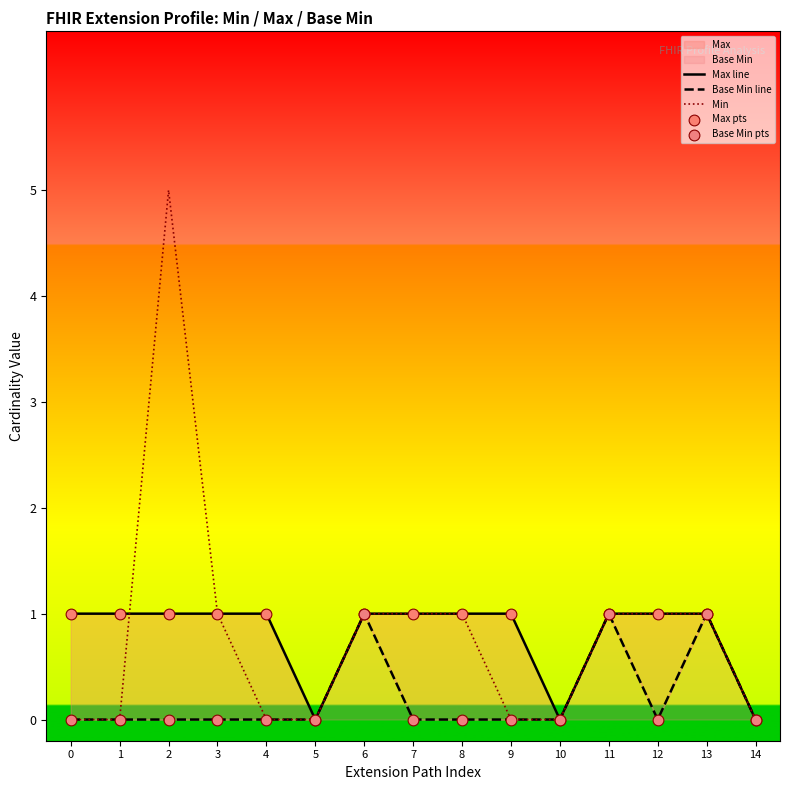

What is the maximum value for Min?

5